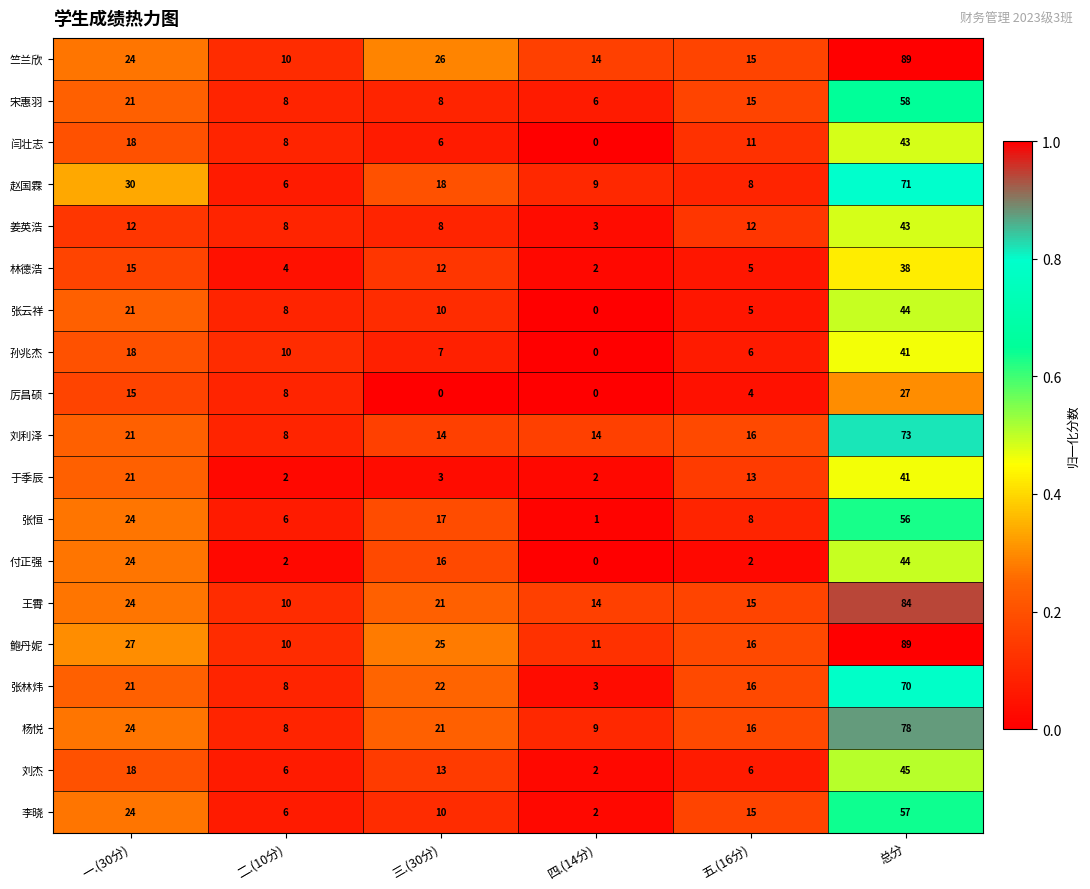

What is the difference between the 王霄 values at 五.(16分) and 二.(10分)?

5